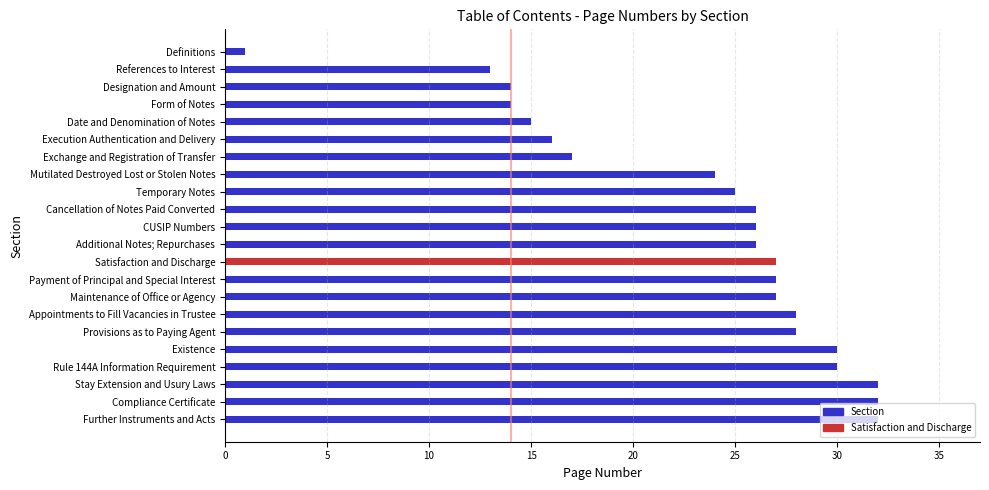

The chart shows a value of 30 at Existence. True or false?

True